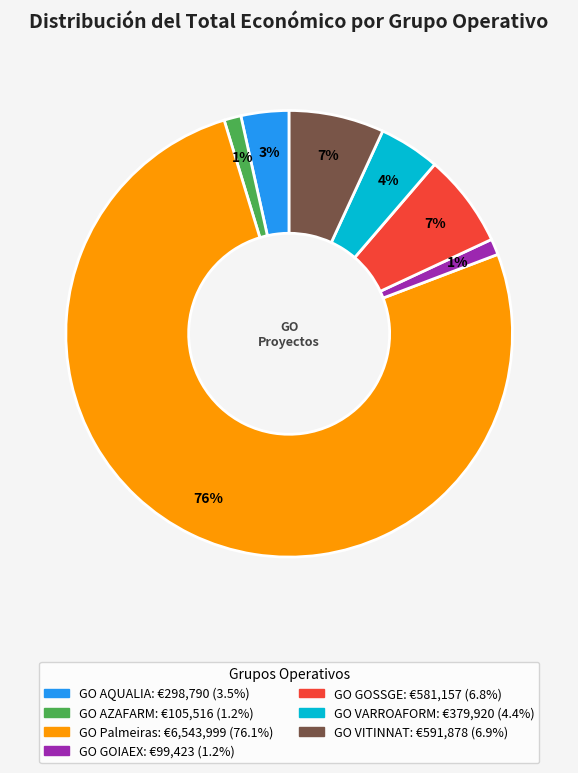

To the nearest percent, what portion does GO GOSSGE represent?

7%